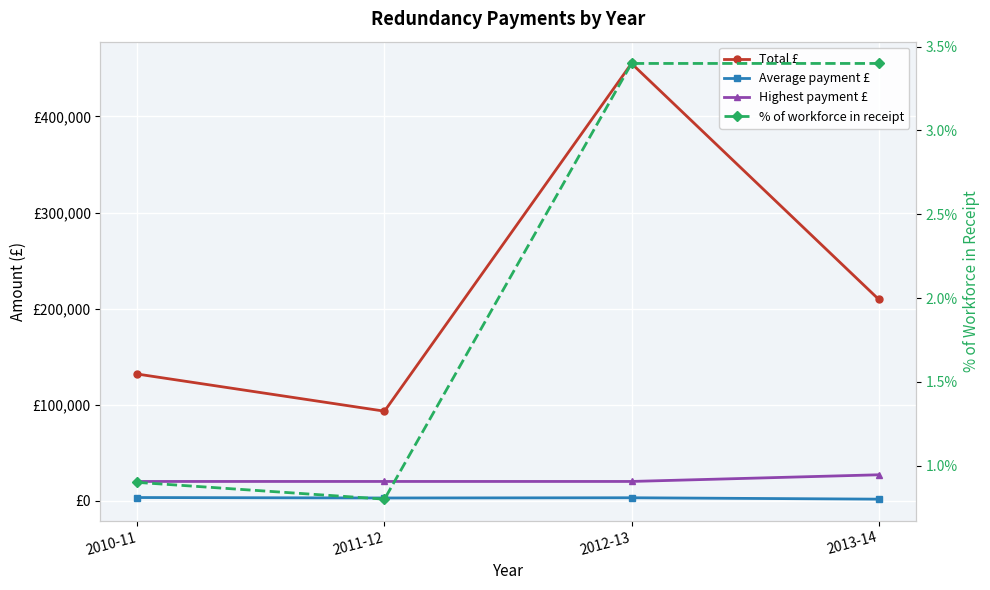

What is the average value of the % of workforce in receipt series?

2.1